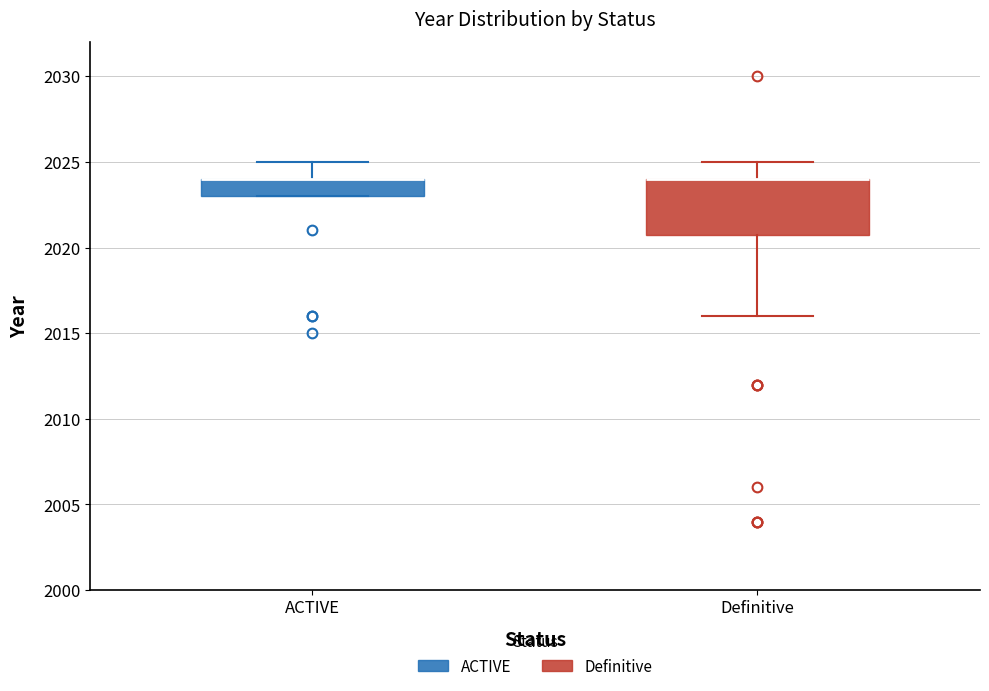

Reading left to right, transcribe this box plot: for each box, give where its median line is, the range the box spans, and where its two whiskers end, as read against the y-axis. The values are not printed on the chart, so give them approximately, as read against the axis.

ACTIVE: median 2024 (drawn on the box's upper edge), box 2023 to 2024, whiskers 2023 to 2025
Definitive: median 2024 (drawn on the box's upper edge), box 2021 to 2024, whiskers 2016 to 2025